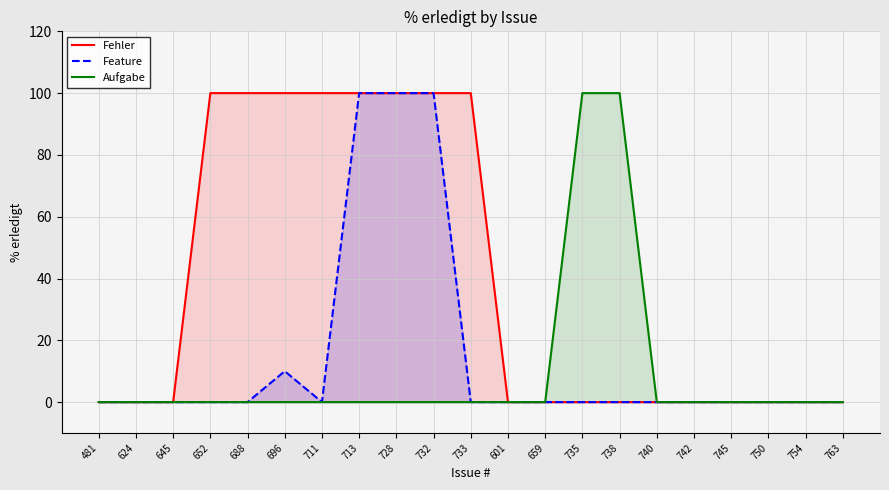

Does the chart display data point markers on the line(s)?

No